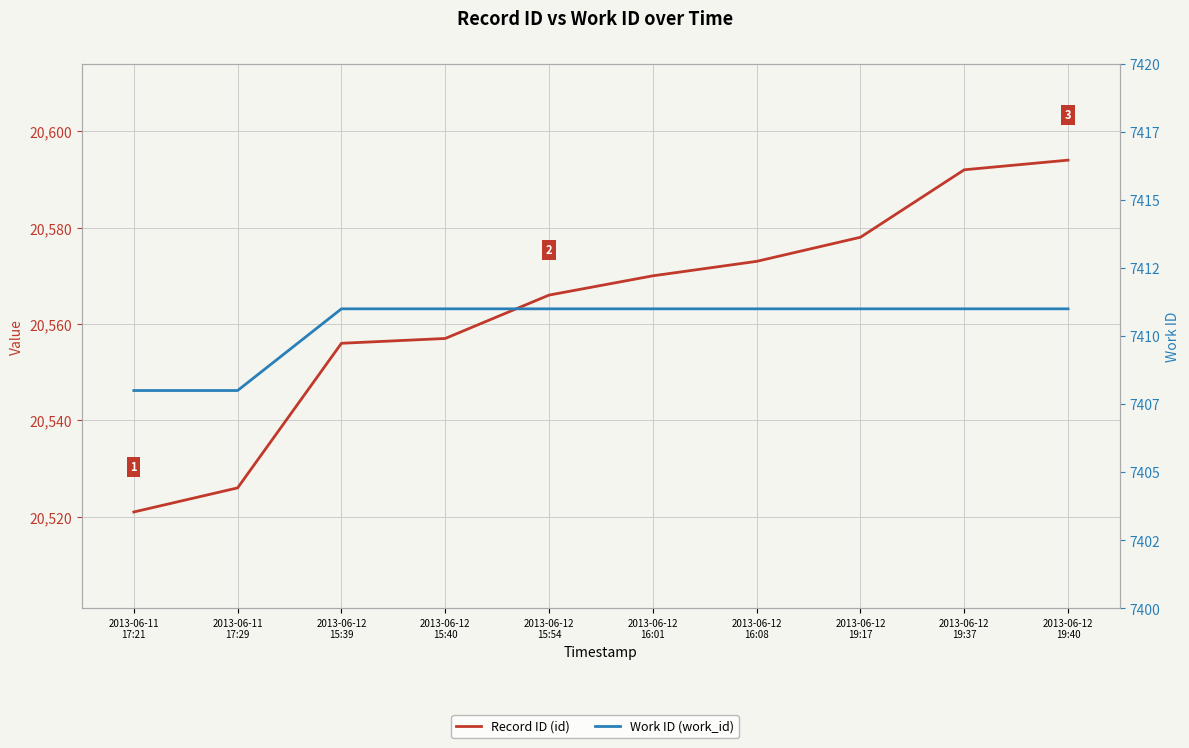

True or false: Record ID (id) and Work ID (work_id) cross at least once.

False